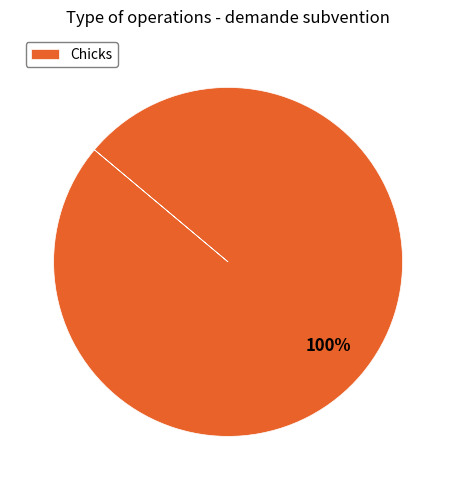

Is it true that Chicks is 100% of the pie?

True